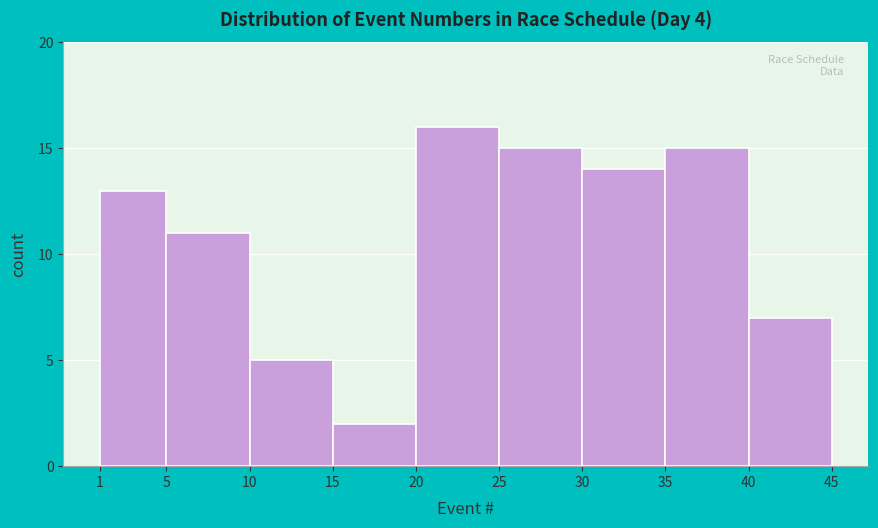

Over which range of the x-axis is the bar tallest?

20 to 25